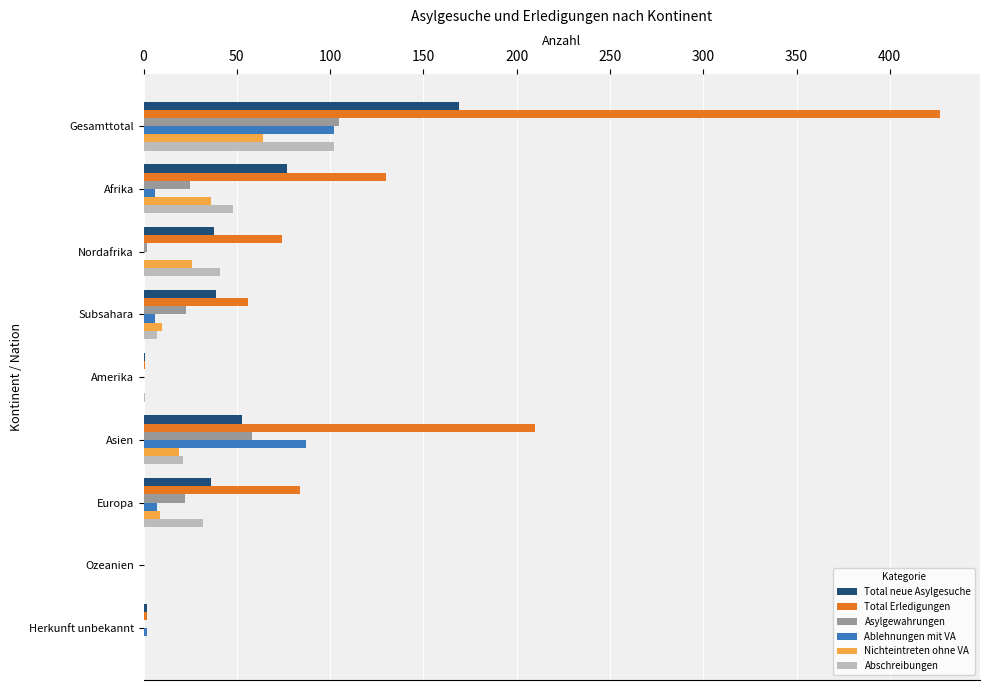

What is the greatest value displayed?

427